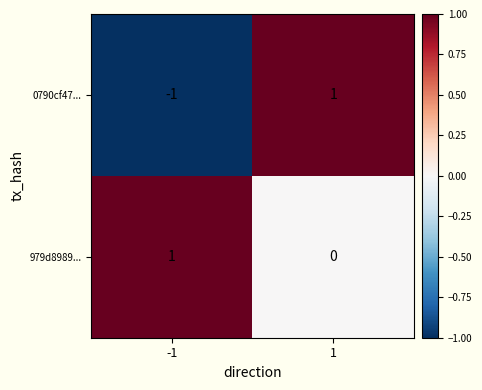

Reading right to left, transcribe all the data shown in this chart.

0790cf47...: 1	-1
979d8989...: 0	1